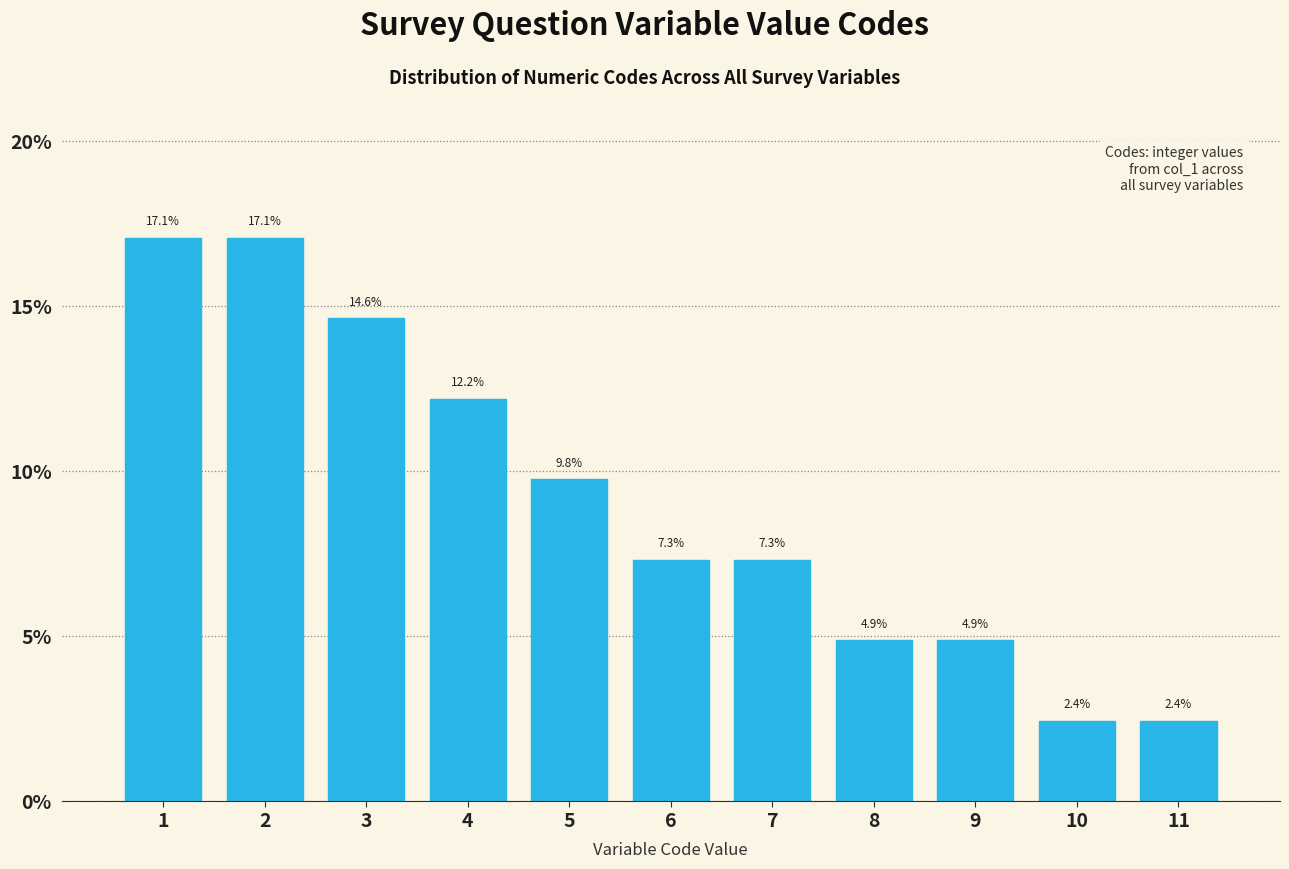

Reading left to right, transcribe this chart: for each bar, give the range it covers on the x-axis and its height.

0.5 to 1.5: 17.1
1.5 to 2.5: 17.1
2.5 to 3.5: 14.6
3.5 to 4.5: 12.2
4.5 to 5.5: 9.8
5.5 to 6.5: 7.3
6.5 to 7.5: 7.3
7.5 to 8.5: 4.9
8.5 to 9.5: 4.9
9.5 to 10.5: 2.4
10.5 to 11.5: 2.4